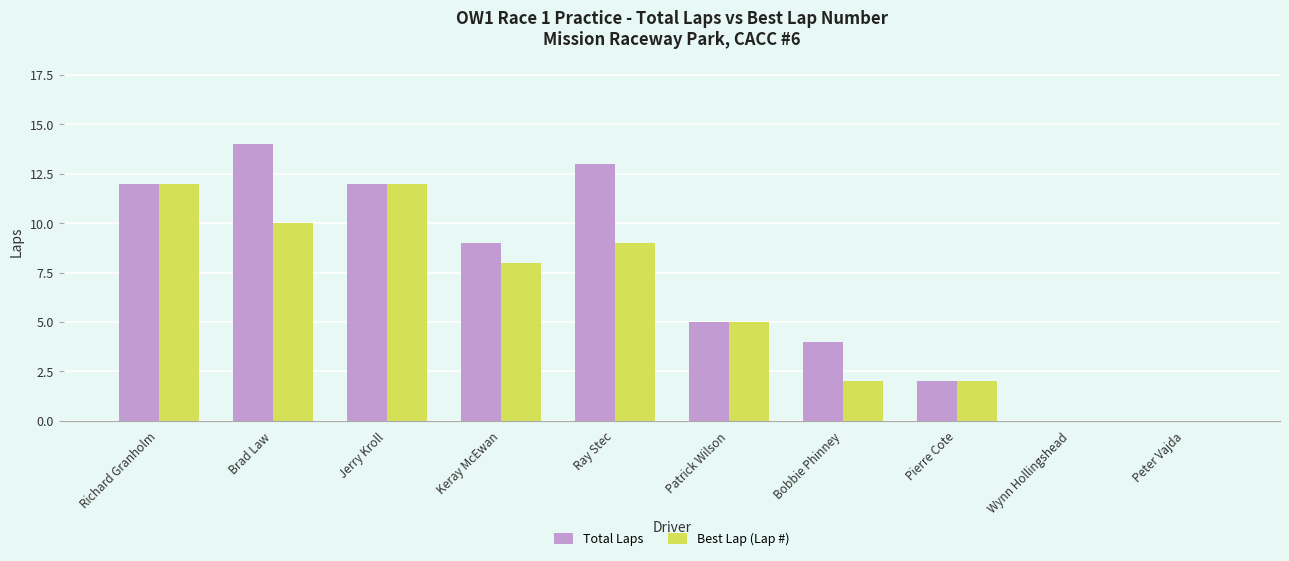

What is the spread (max minus min) of values at Keray McEwan?

1